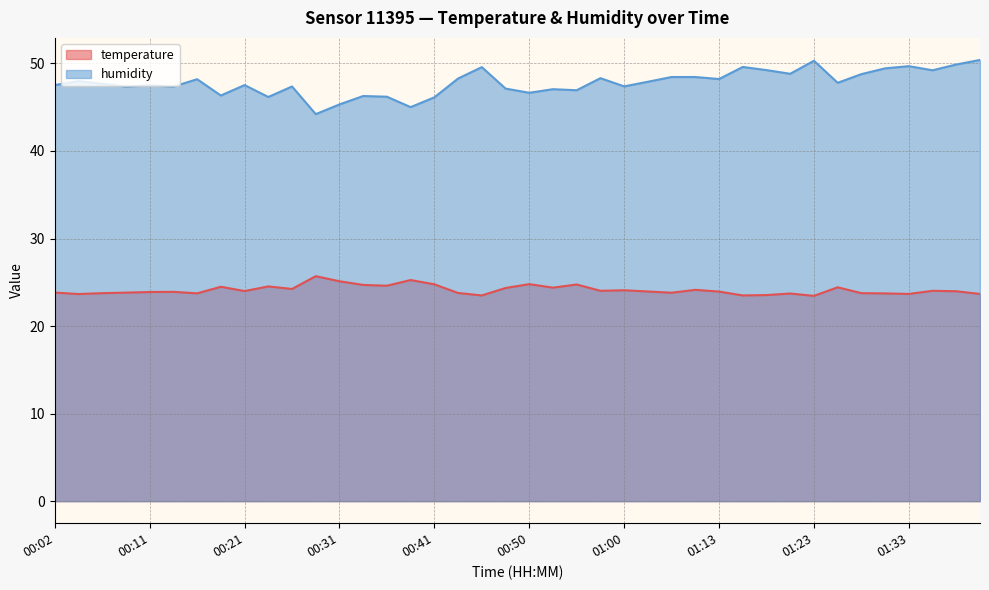

What is the value of the temperature point at the 30th from the left?

23.5